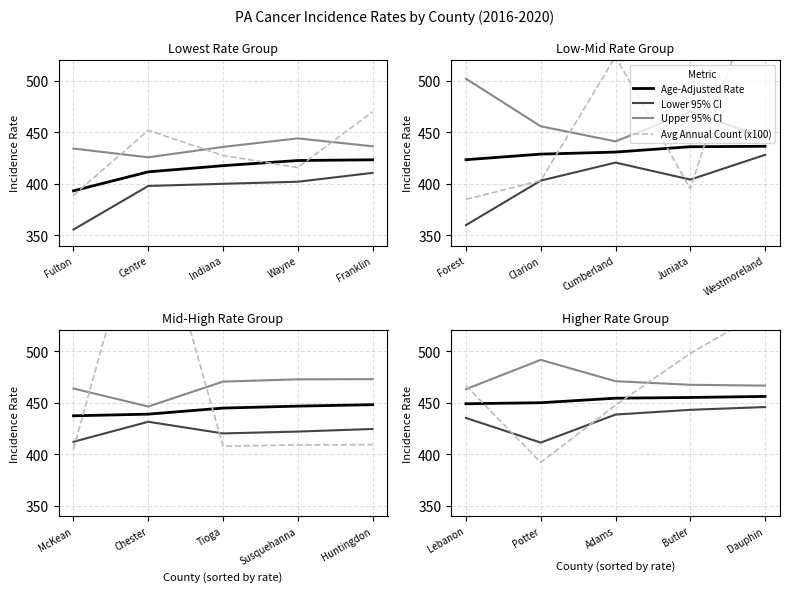

Count the number of data series in this chart.

4